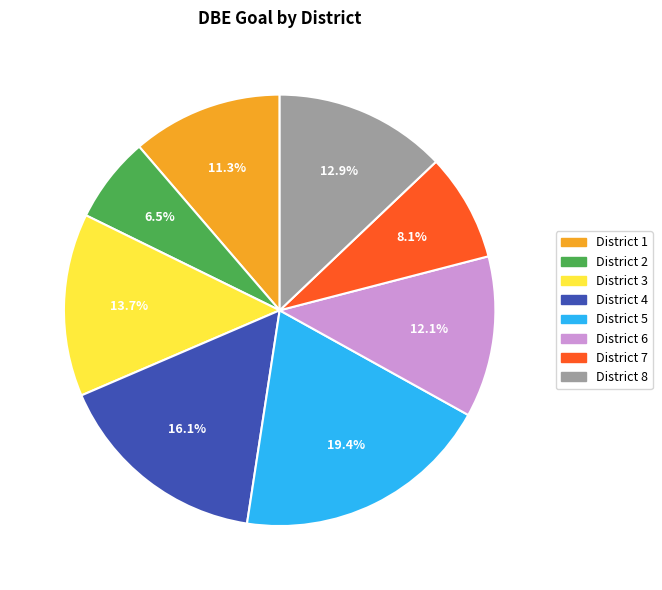

How many segments does this pie chart have?

8